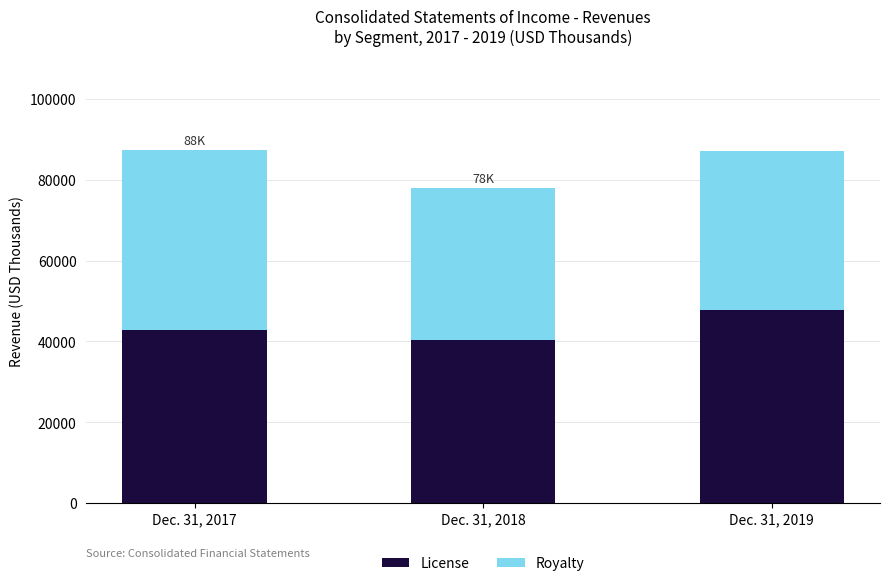

Reading left to right, list the values for the License series.

42899	40446	47890